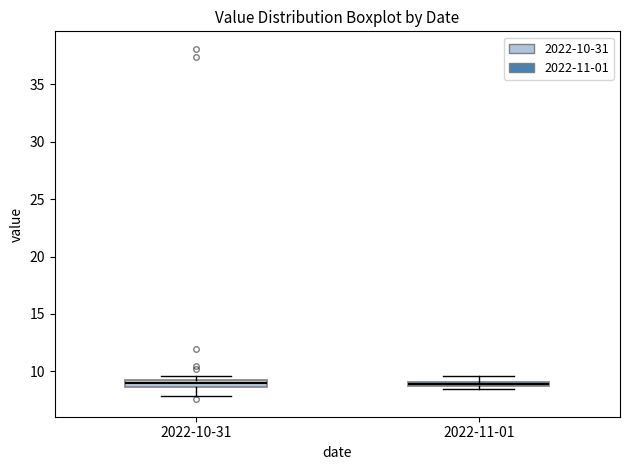

Where is the upper edge of the box for 2022-11-01 on the y-axis? The values are not printed on the chart, so give them approximately, as read against the axis.

9.0